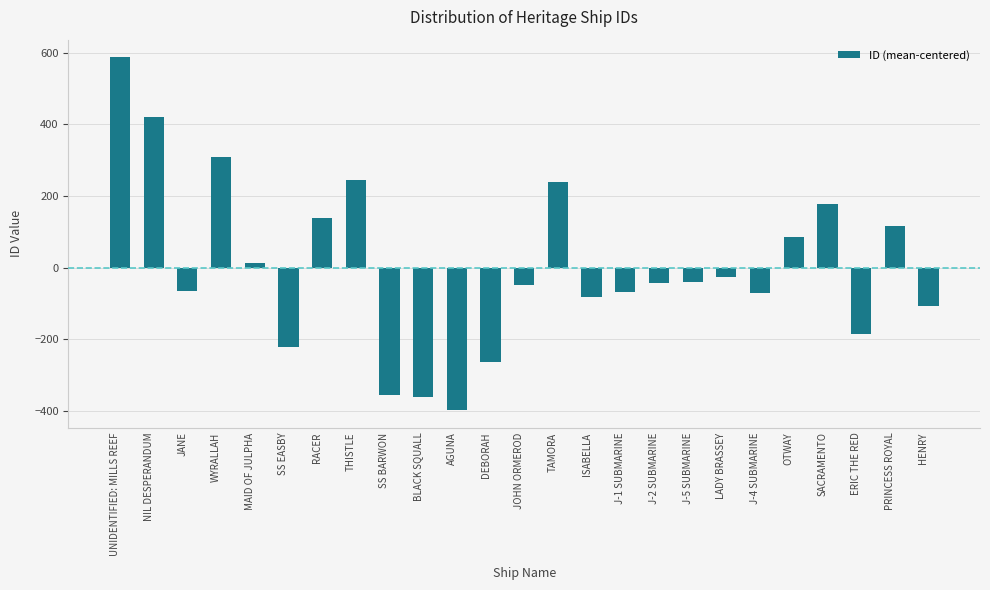

Read the value at WYRALLAH.

309.2